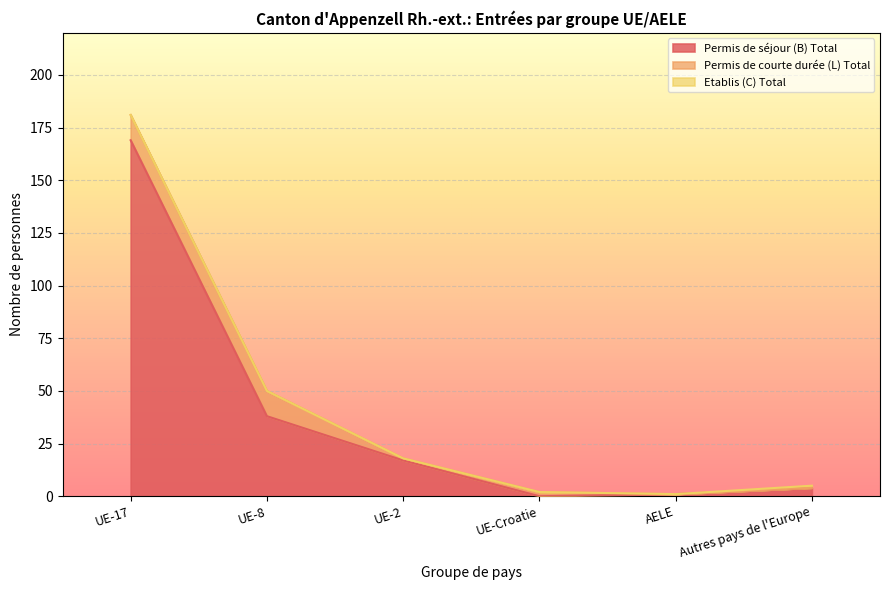

Where is Total nearest to the value 91?

UE-8